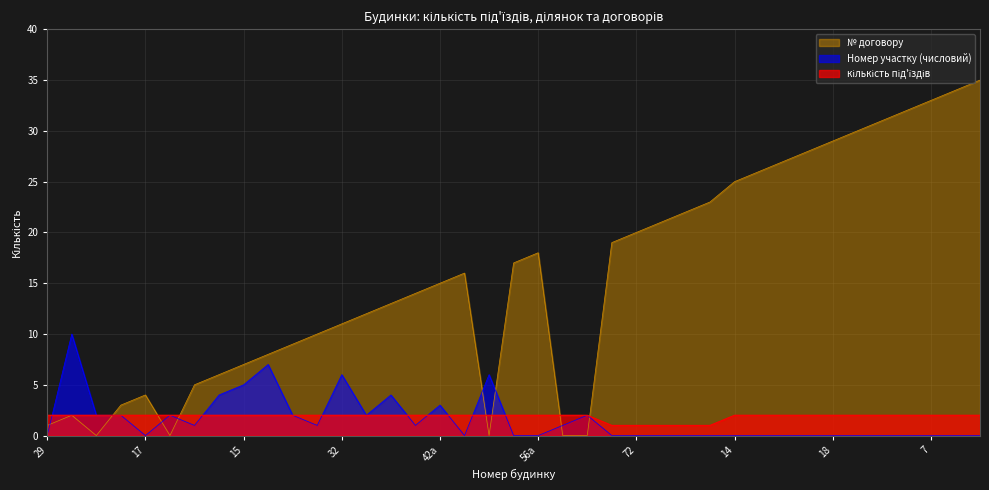

Where is the first local minimum for № договору?

6